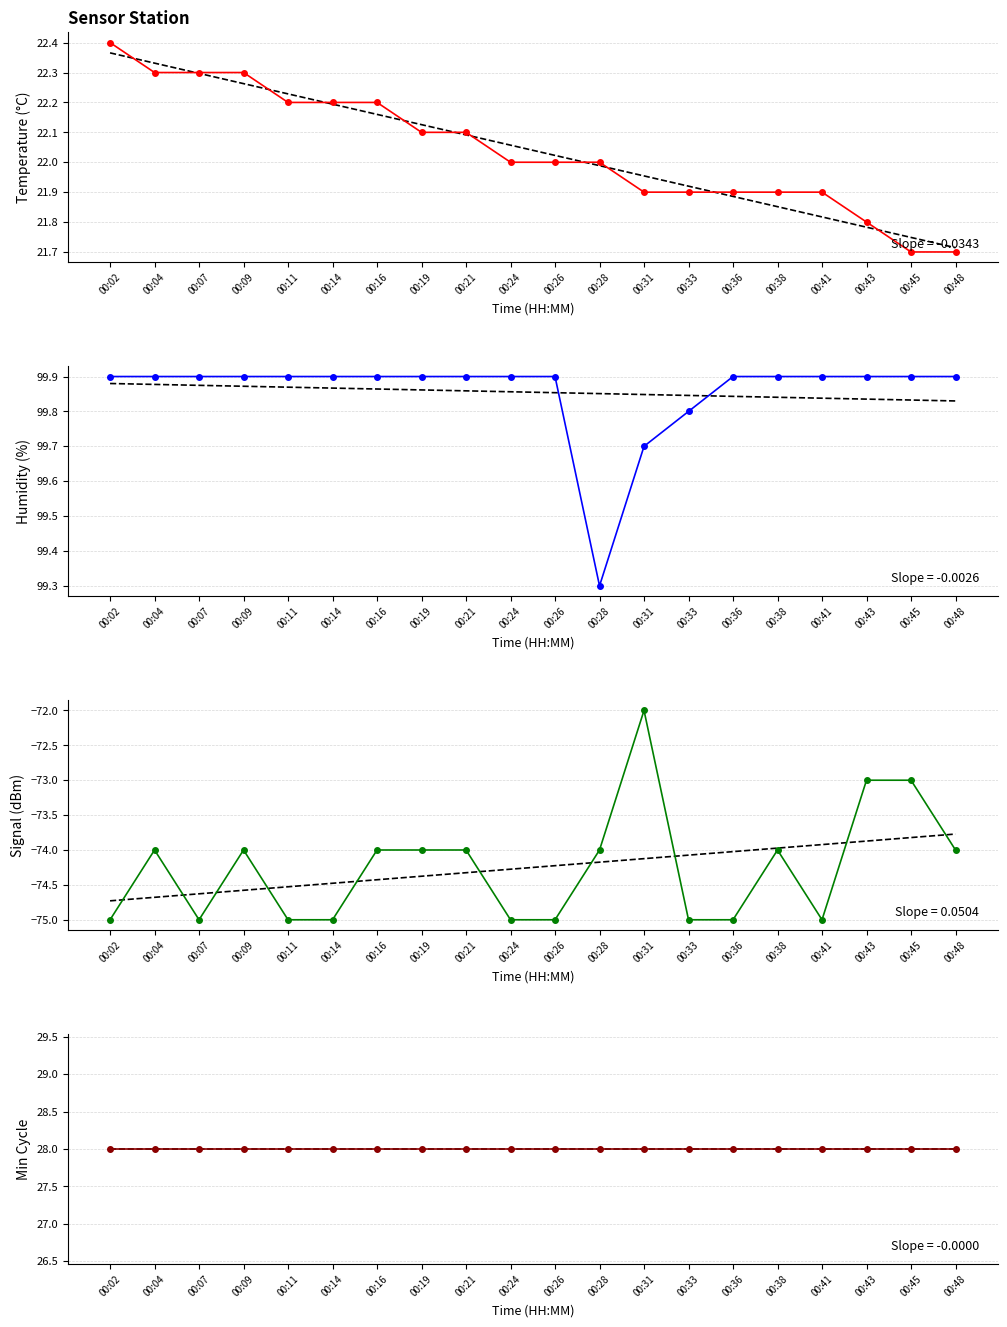

At which label is Signal closest to -73?

00:43